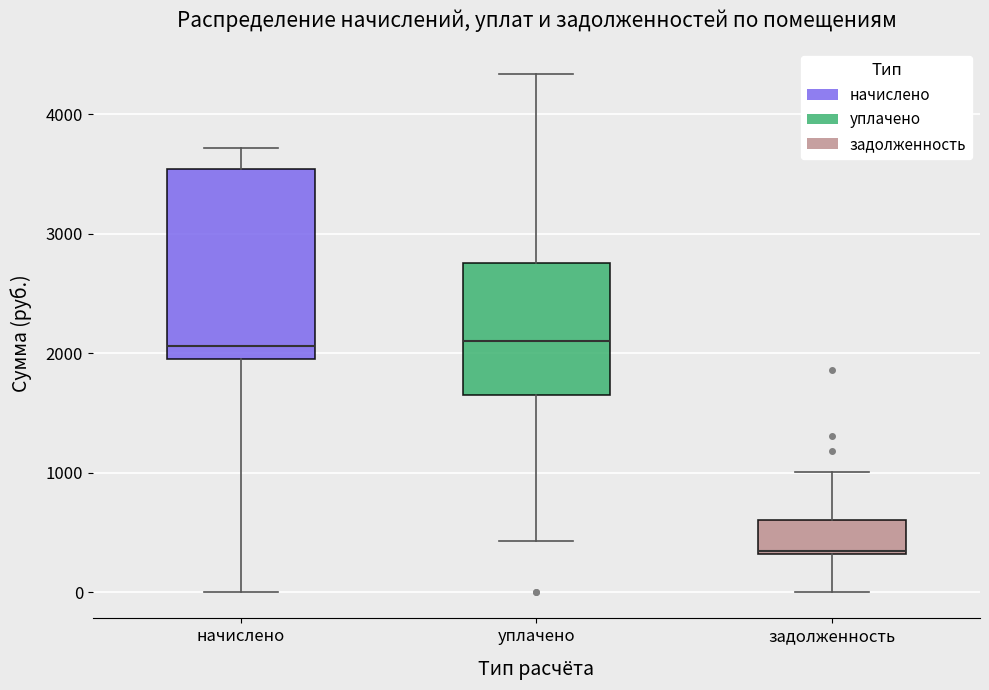

Where is the lower edge of the box for задолженность on the y-axis? The values are not printed on the chart, so give them approximately, as read against the axis.

300